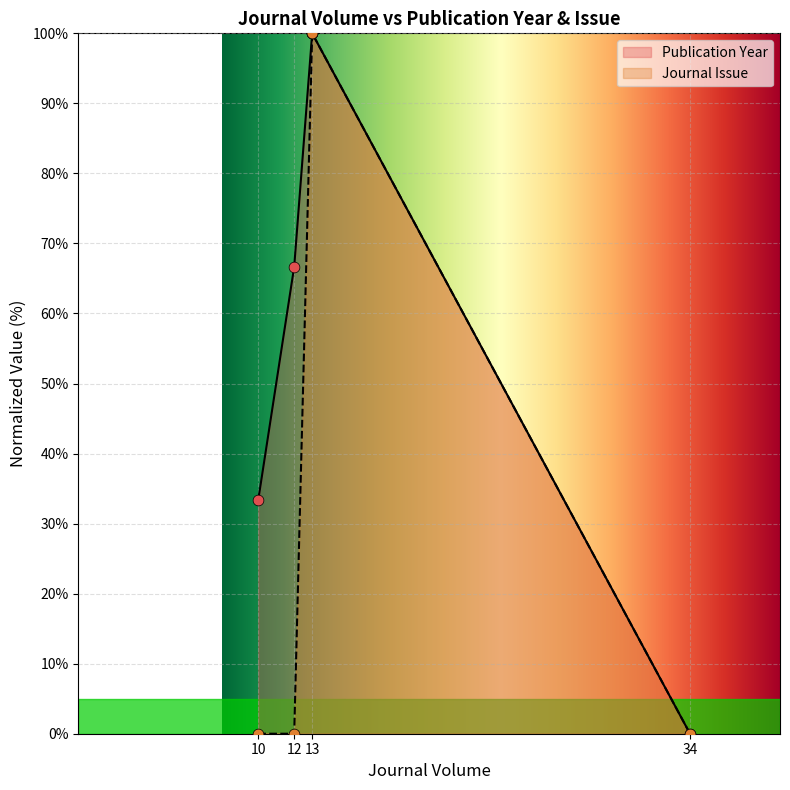

What are all the series names shown in the legend?

Publication Year, Journal Issue